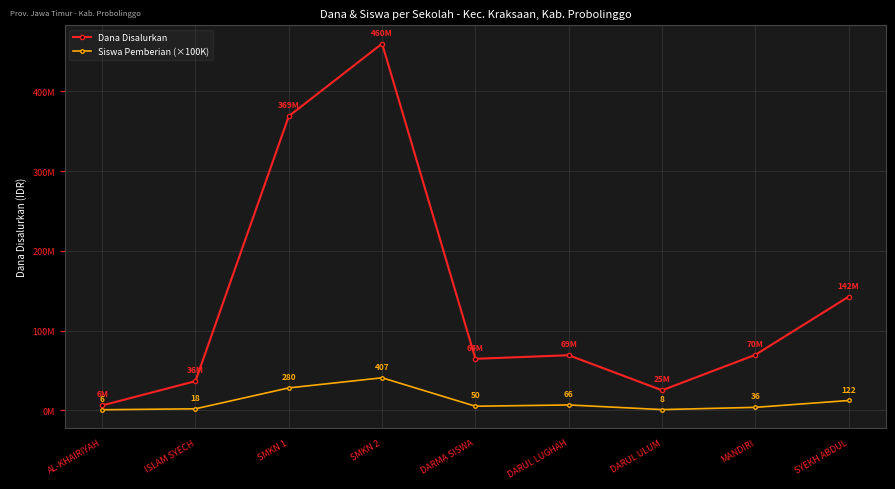

What is the value of the Dana Disalurkan point at the 2nd from the left?

36500000